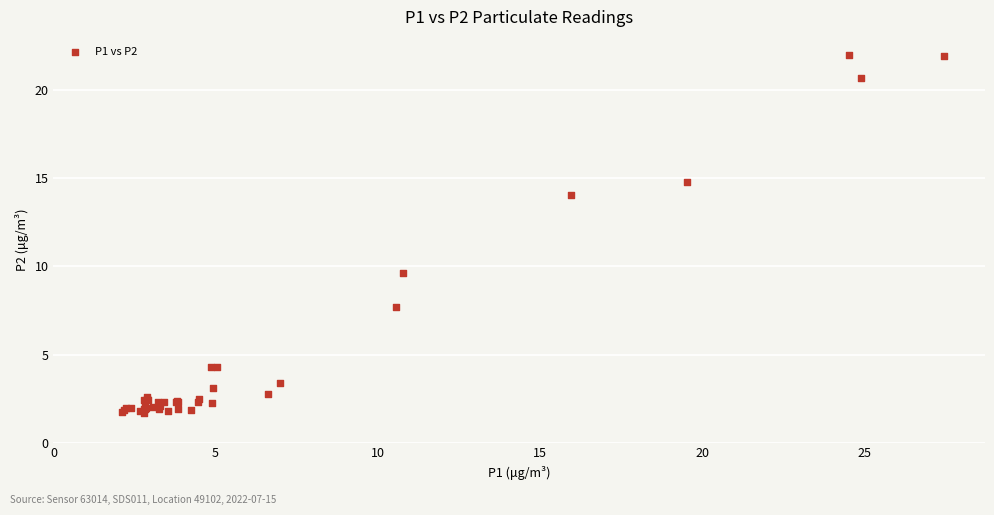

What Y value in the scatter plot is closest to 11?

9.7